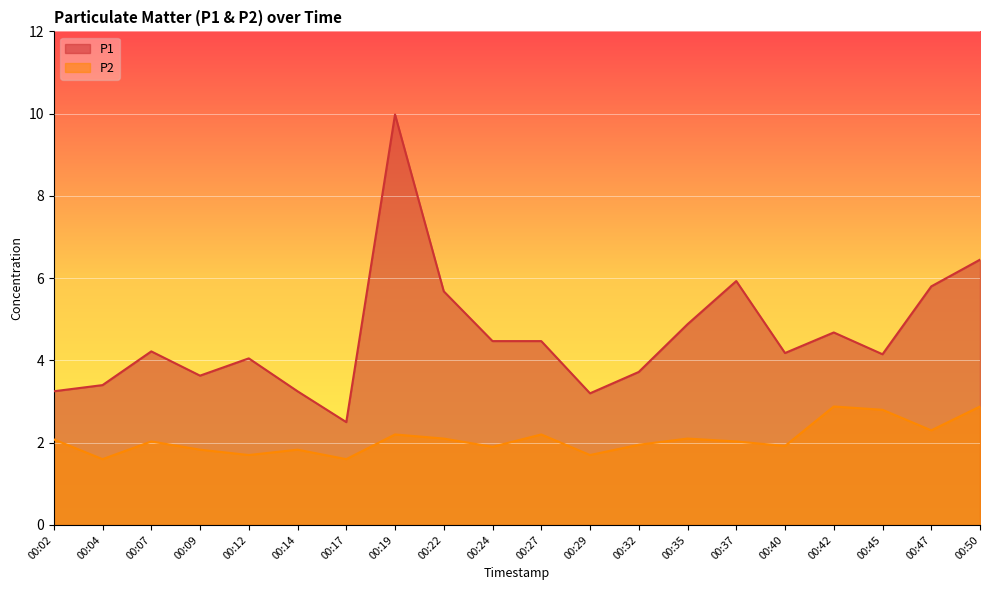

What is the smallest value displayed?

1.6